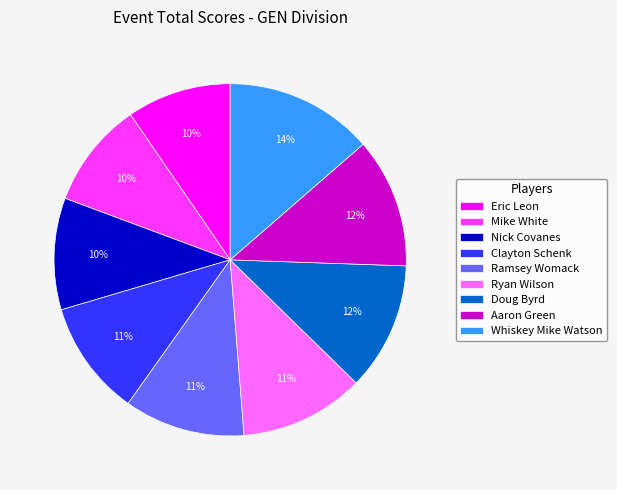

Which category has the biggest portion of the pie?

Whiskey Mike Watson